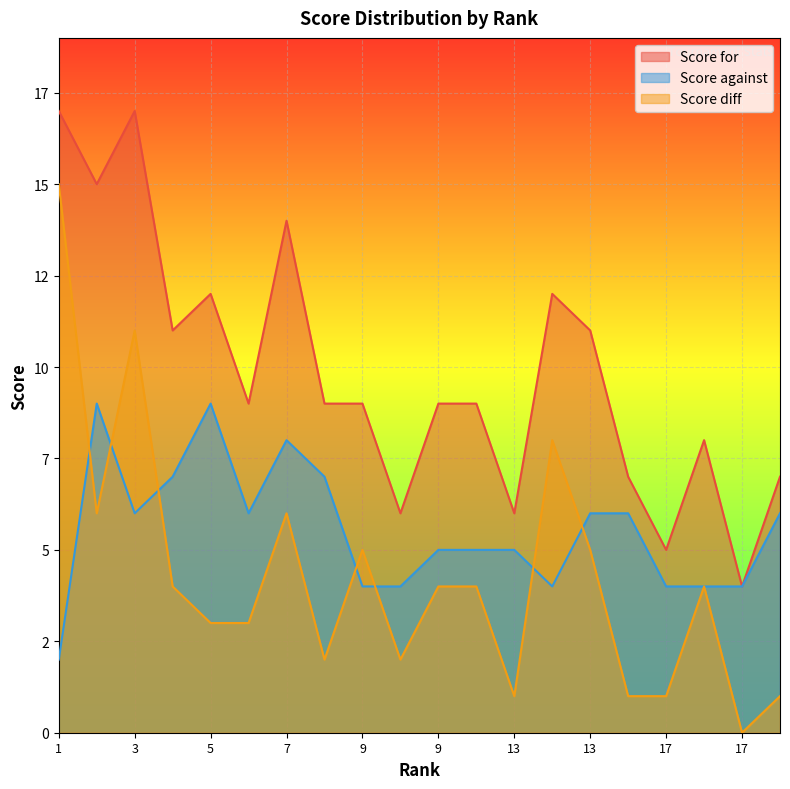

Between 9 and 3, which is larger?

3